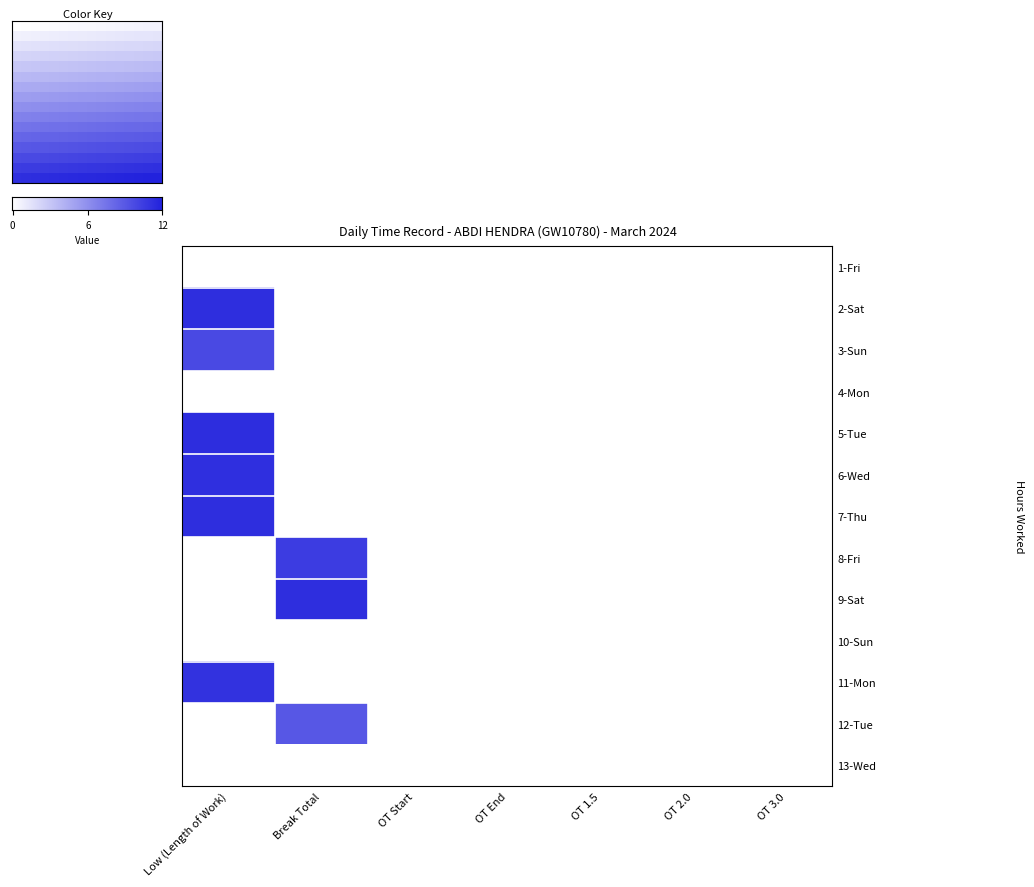

What is the approximate value of 3 at Low (Length of Work)?

11.3